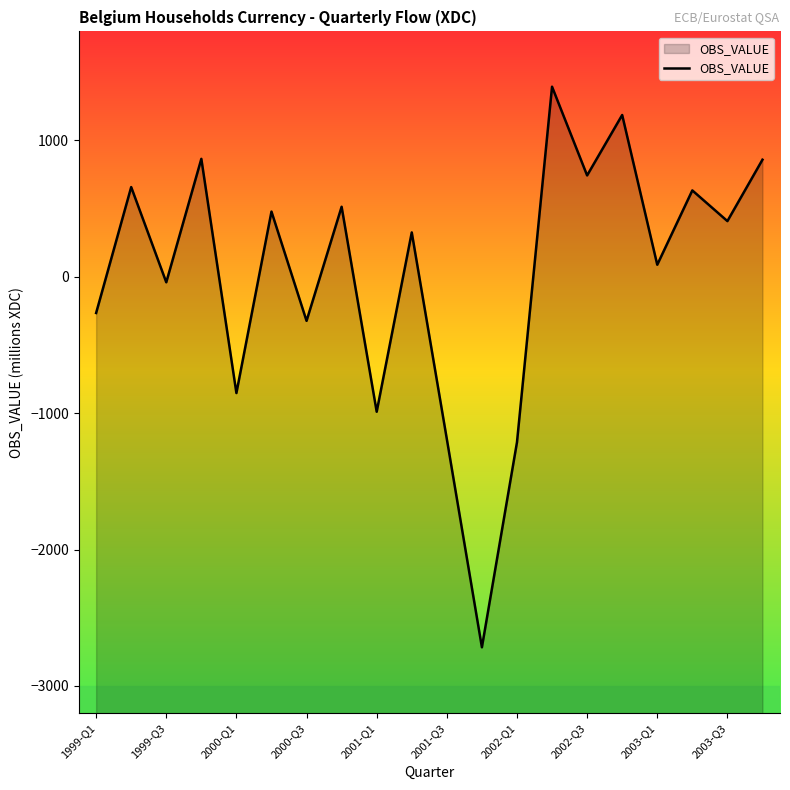

What is the maximum value shown in the chart?

1394.4